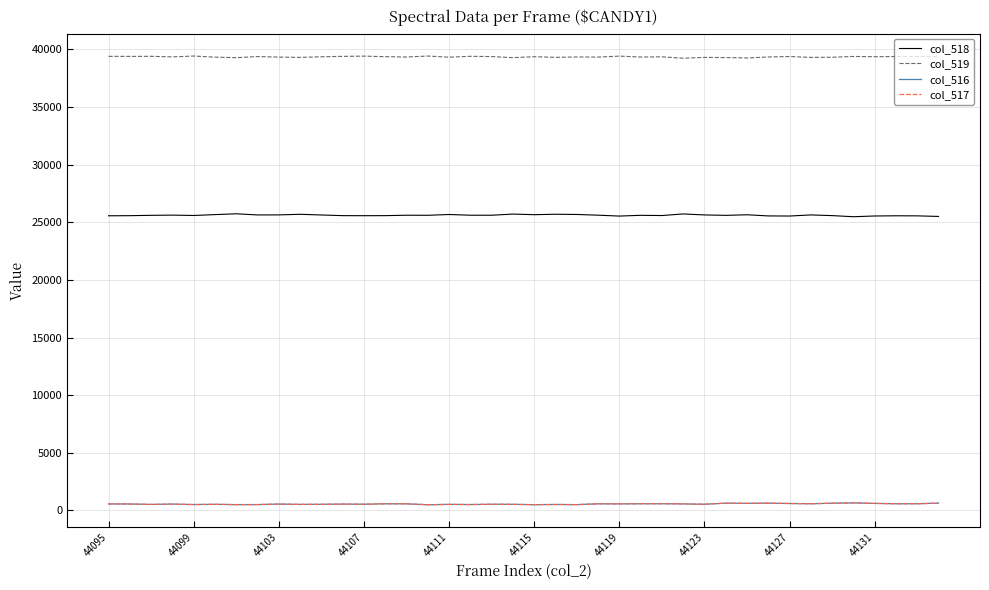

Does the chart have visible grid lines?

Yes